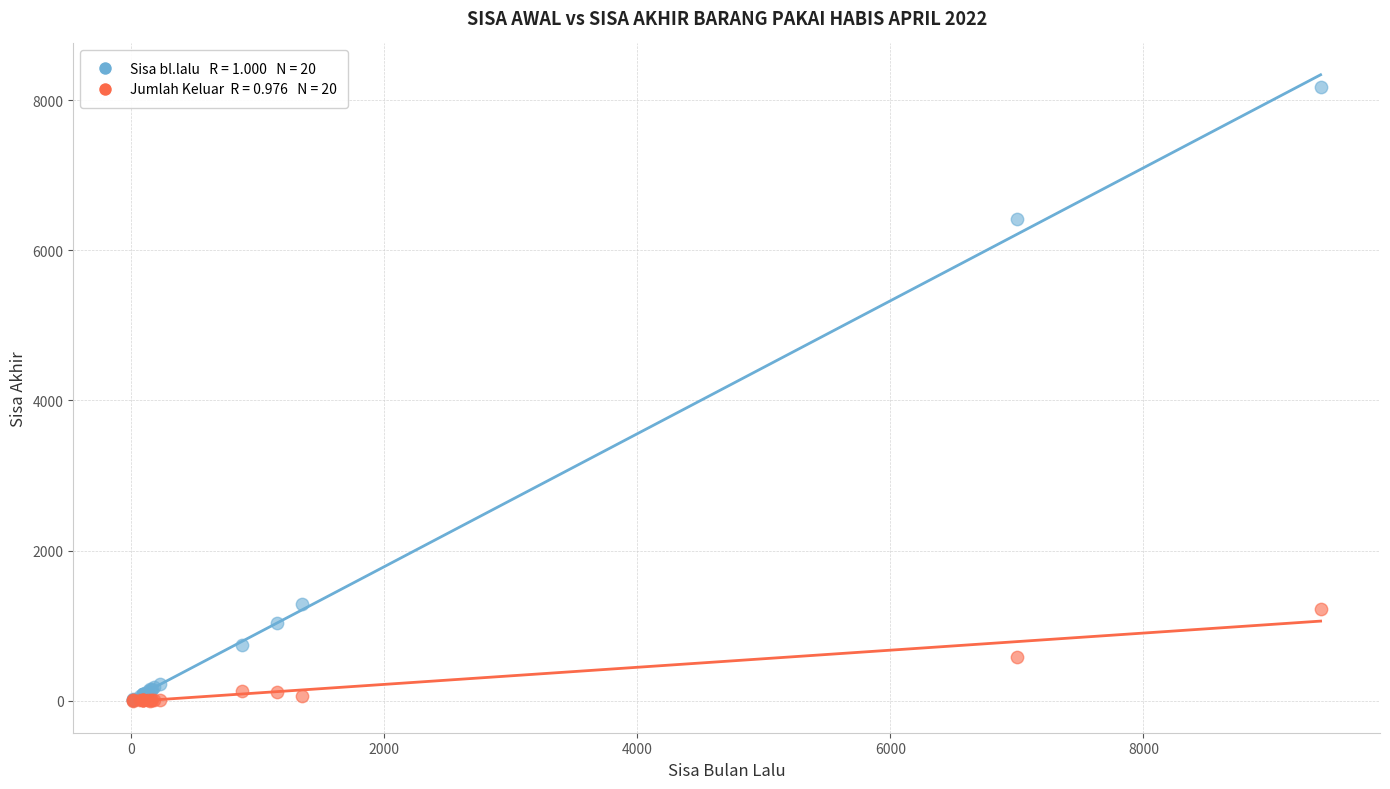

Across all series, what Y value is closest to 4090?

6420